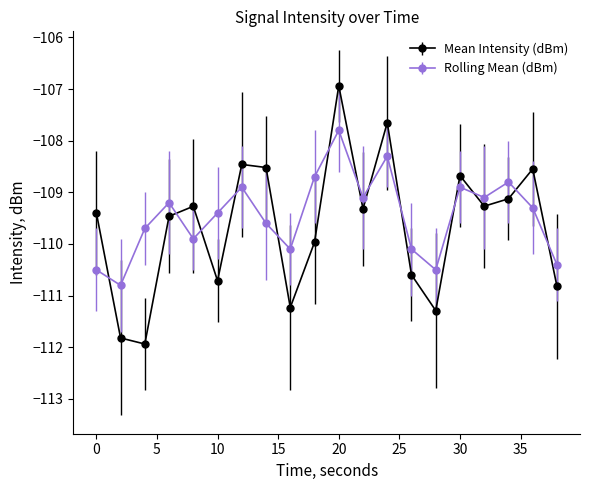

What is the greatest value displayed?

-106.9